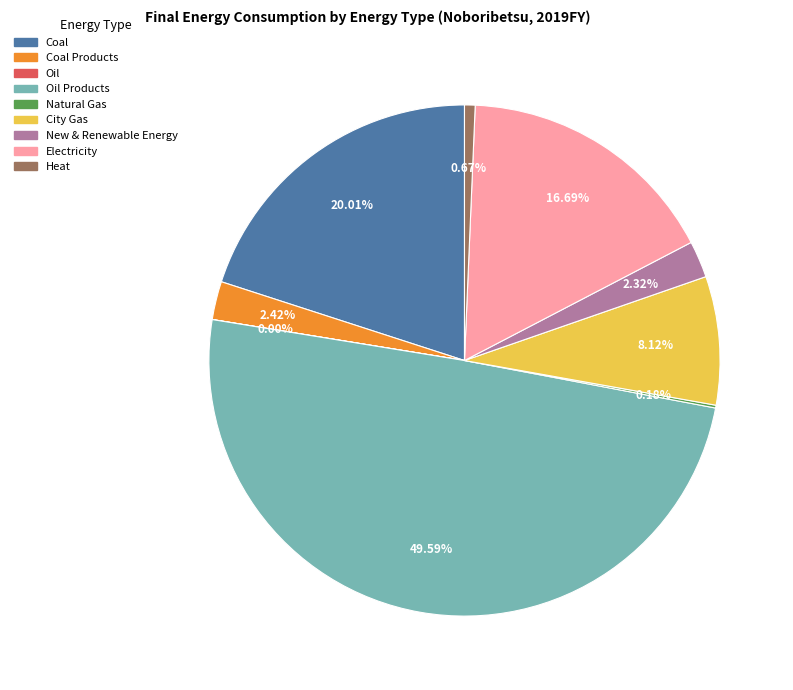

Count the number of slices in the pie.

9